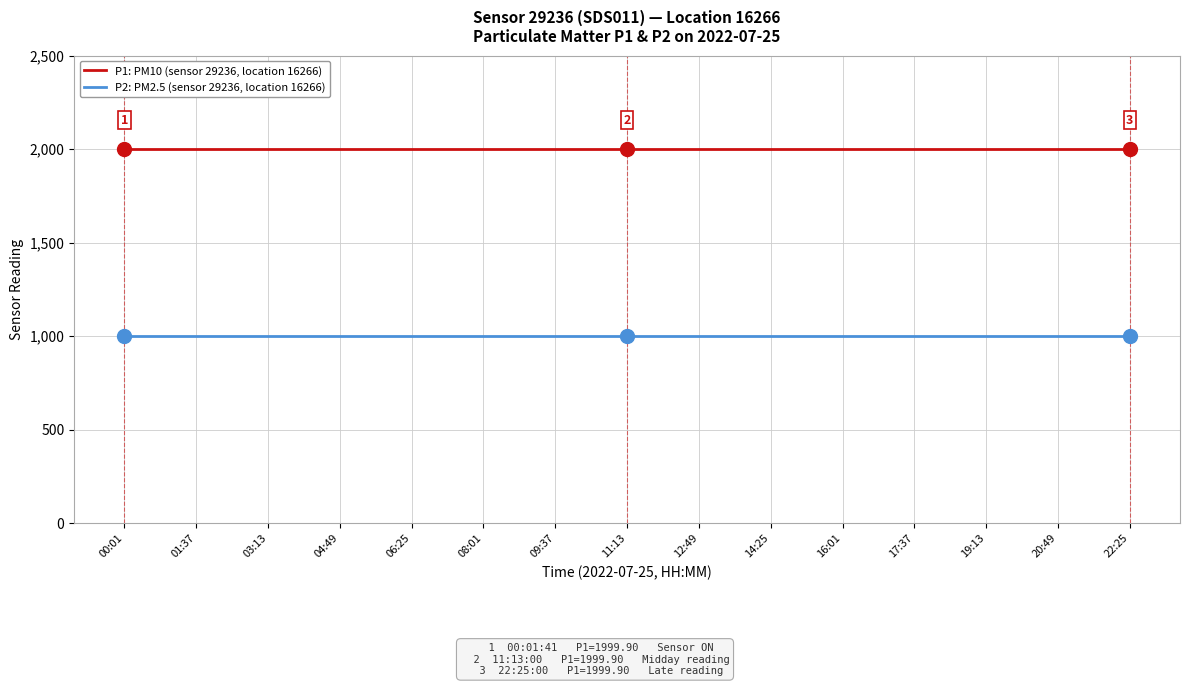

True or false: P1: PM10 (sensor 29236, location 16266) and P2: PM2.5 (sensor 29236, location 16266) intersect in this chart.

False